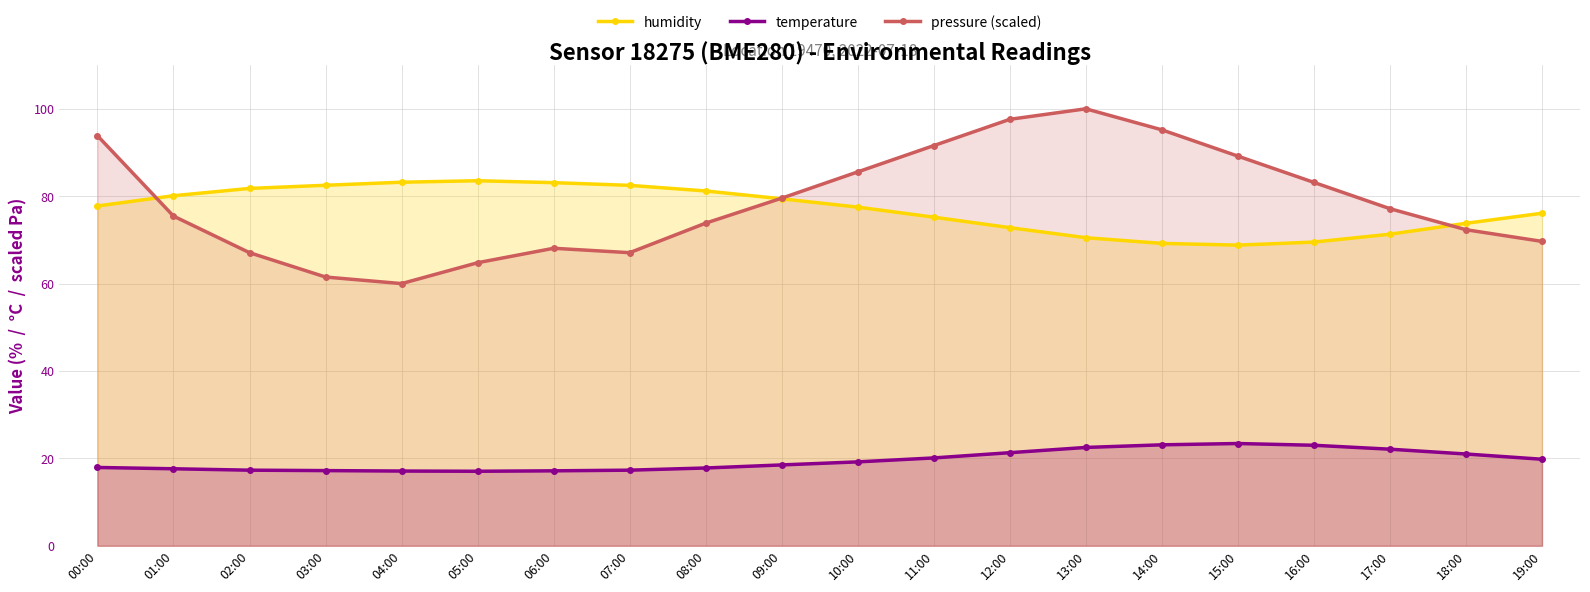

Which series ends up on top after the final intersection of pressure (scaled) and humidity?

humidity